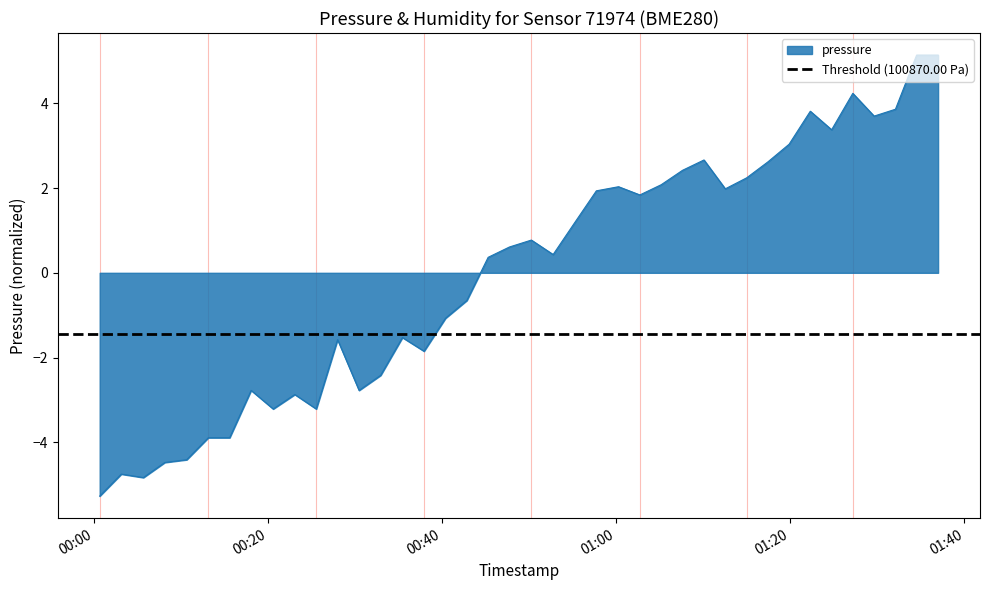

Reading left to right, what are all the values shown in this chart?

-5.3	-4.7	-4.8	-4.5	-4.4	-3.9	-3.9	-2.8	-3.2	-2.9	-3.2	-1.6	-2.8	-2.4	-1.5	-1.8	-1.1	-0.7	0.4	0.6	0.8	0.4	1.2	1.9	2.0	1.8	2.1	2.4	2.7	2.0	2.2	2.6	3.0	3.8	3.4	4.2	3.7	3.9	5.1	5.1